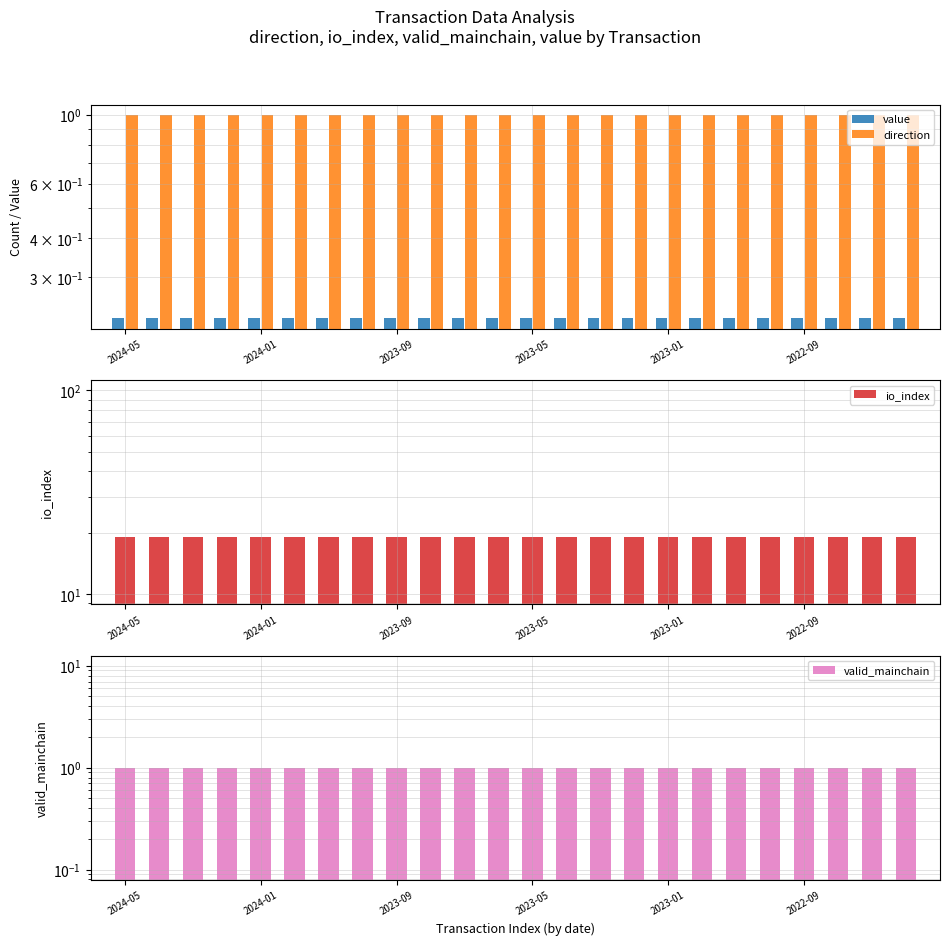

What is the average value of the io_index series?

19.0